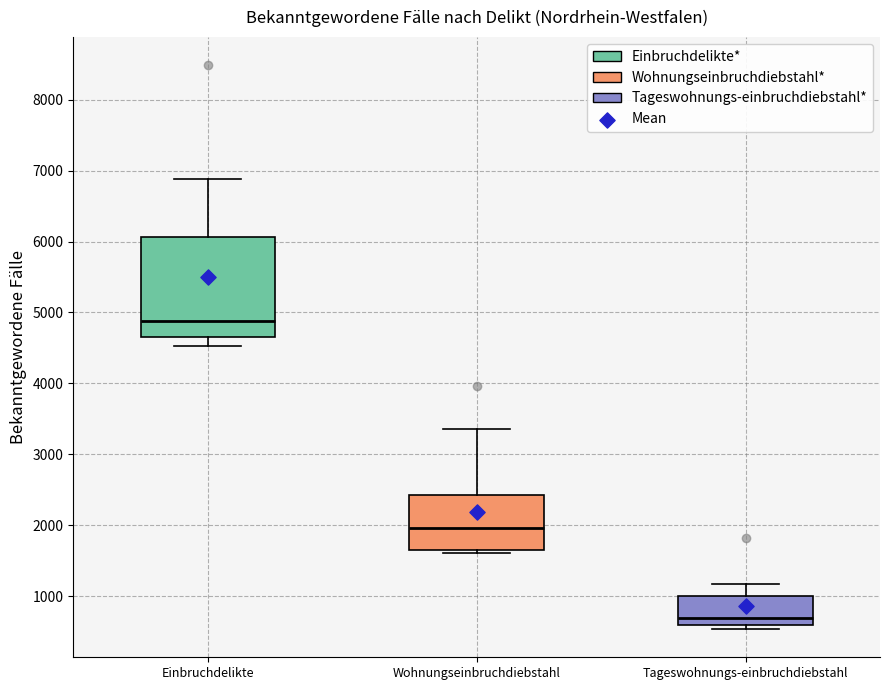

Where does the upper whisker of the box for Einbruchdelikte end on the y-axis? The values are not printed on the chart, so give them approximately, as read against the axis.

6900